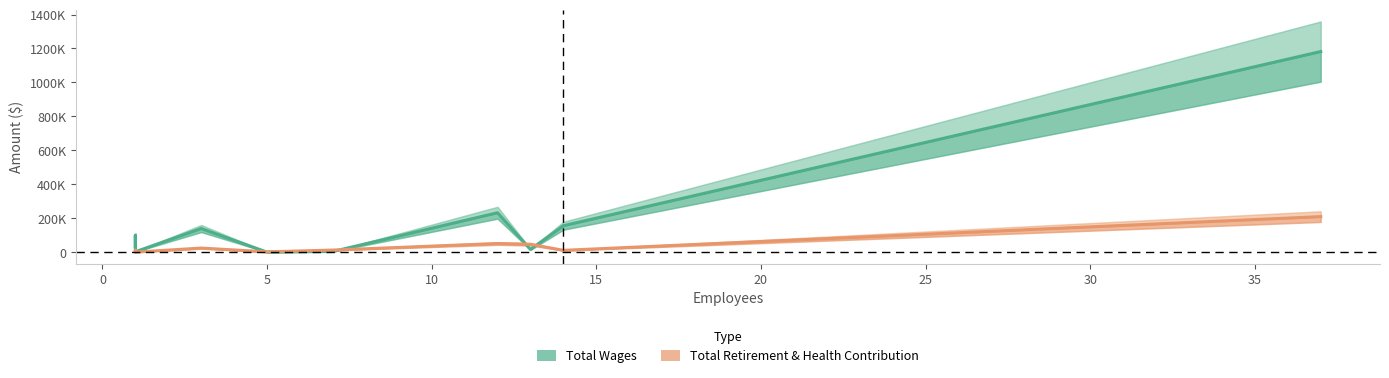

How many lines are shown in the chart?

2